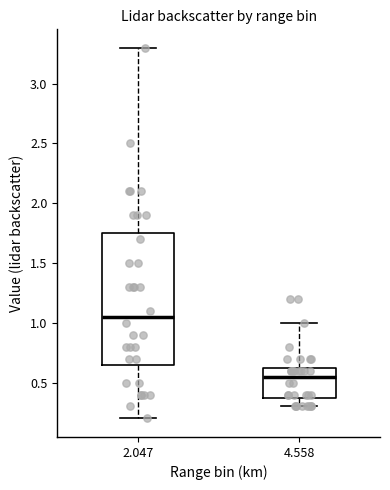

Reading left to right, read every box against the y-axis: the position of its median line, the range the box covers, and the ends of its whiskers. The values are not printed on the chart, so give them approximately, as read against the axis.

2.047: median 1.05, box 0.65 to 1.75, whiskers 0.20 to 3.30
4.558: median 0.55, box 0.40 to 0.65, whiskers 0.30 to 1.00